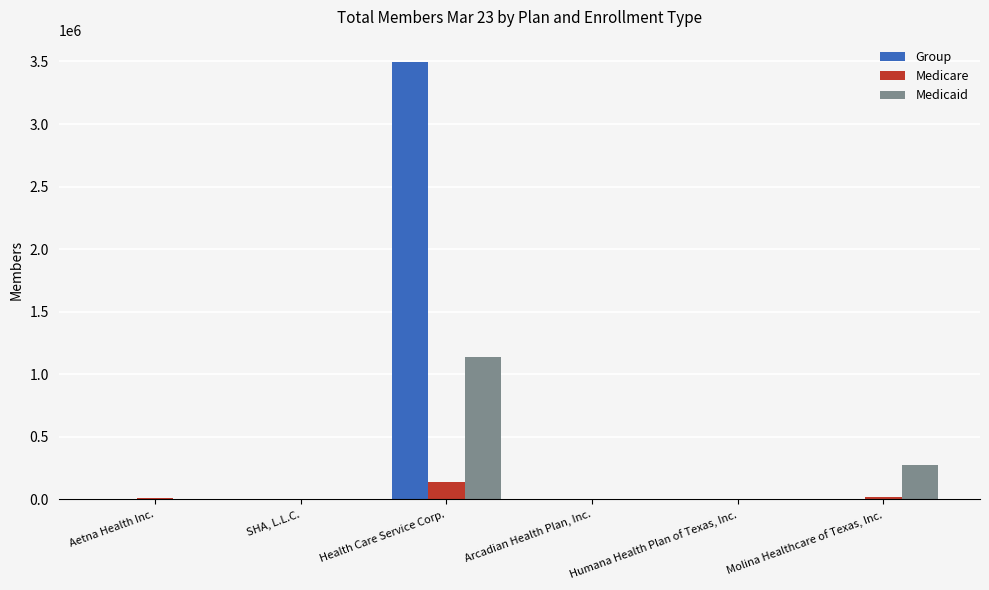

Is it true that Medicaid equals -416999 at Humana Health Plan of Texas, Inc.?

False